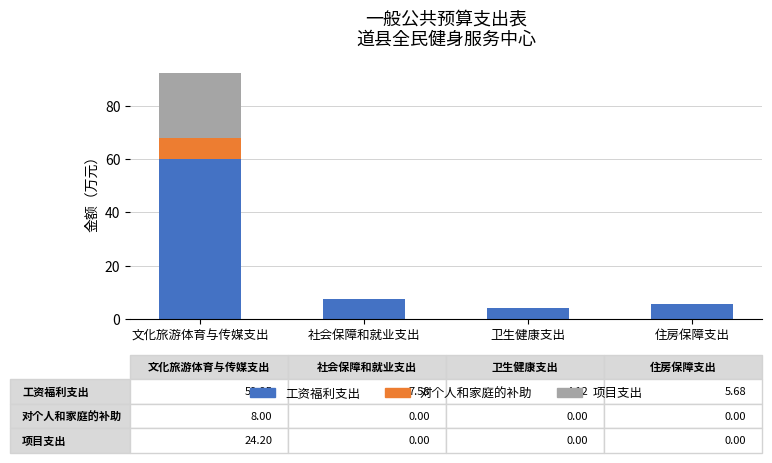

True or false: 工资福利支出 has a value of 59.9 at 文化旅游体育与传媒支出.

True